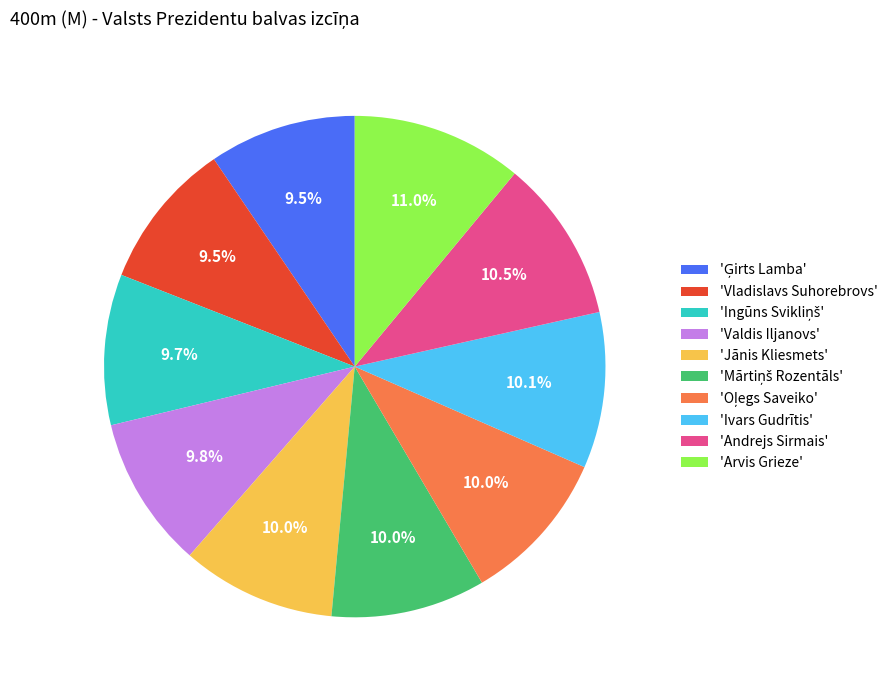

Do 'Valdis Iljanovs' and 'Andrejs Sirmais' together represent more than half of the pie?

No